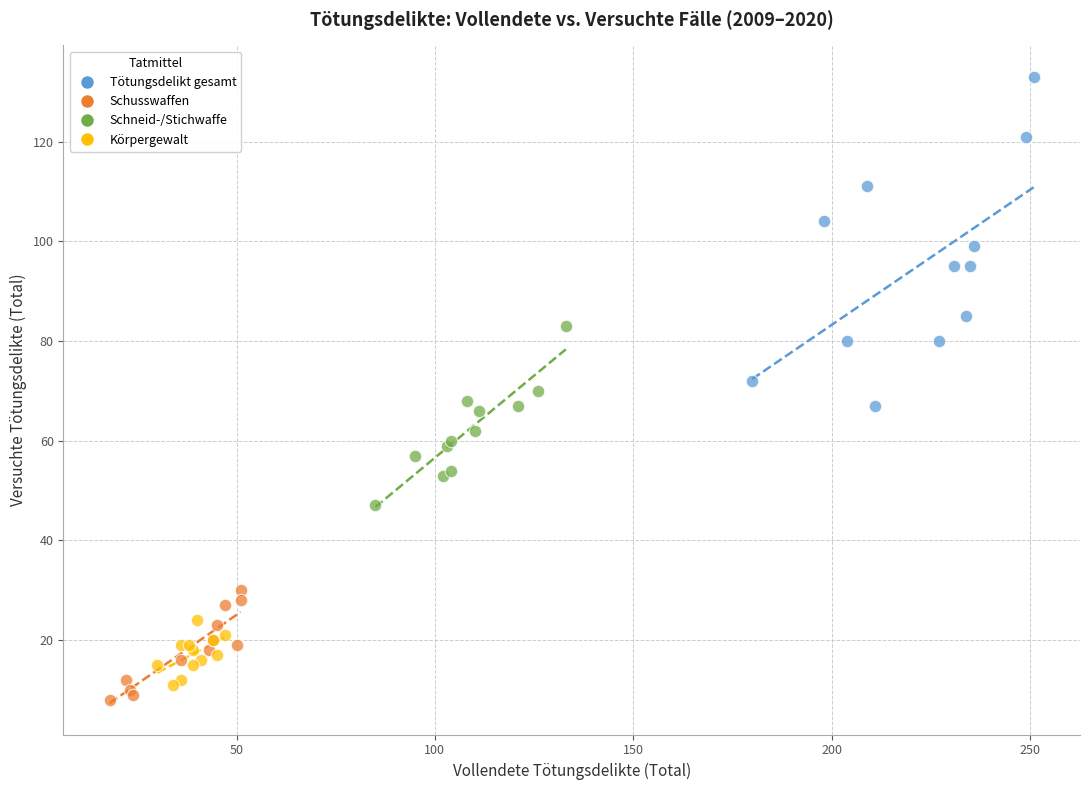

Which series contains the highest Y value?

Tötungsdelikt gesamt